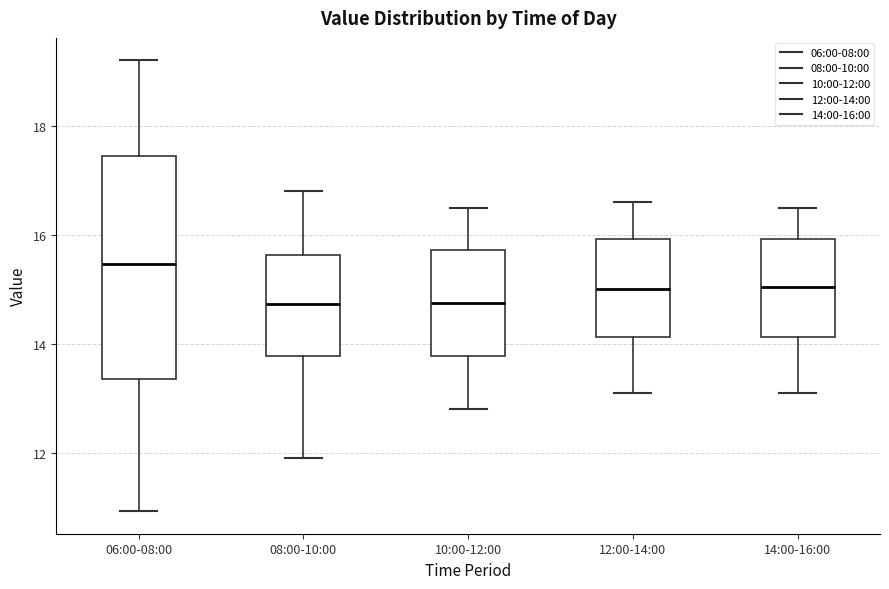

Reading left to right, transcribe this box plot: for each box, give where its median line is, the range the box spans, and where its two whiskers end, as read against the y-axis. The values are not printed on the chart, so give them approximately, as read against the axis.

06:00-08:00: median 15.4, box 13.4 to 17.4, whiskers 11.0 to 19.2
08:00-10:00: median 14.8, box 13.8 to 15.6, whiskers 12.0 to 16.8
10:00-12:00: median 14.8, box 13.8 to 15.8, whiskers 12.8 to 16.6
12:00-14:00: median 15.0, box 14.2 to 16.0, whiskers 13.2 to 16.6
14:00-16:00: median 15.0, box 14.2 to 16.0, whiskers 13.2 to 16.6